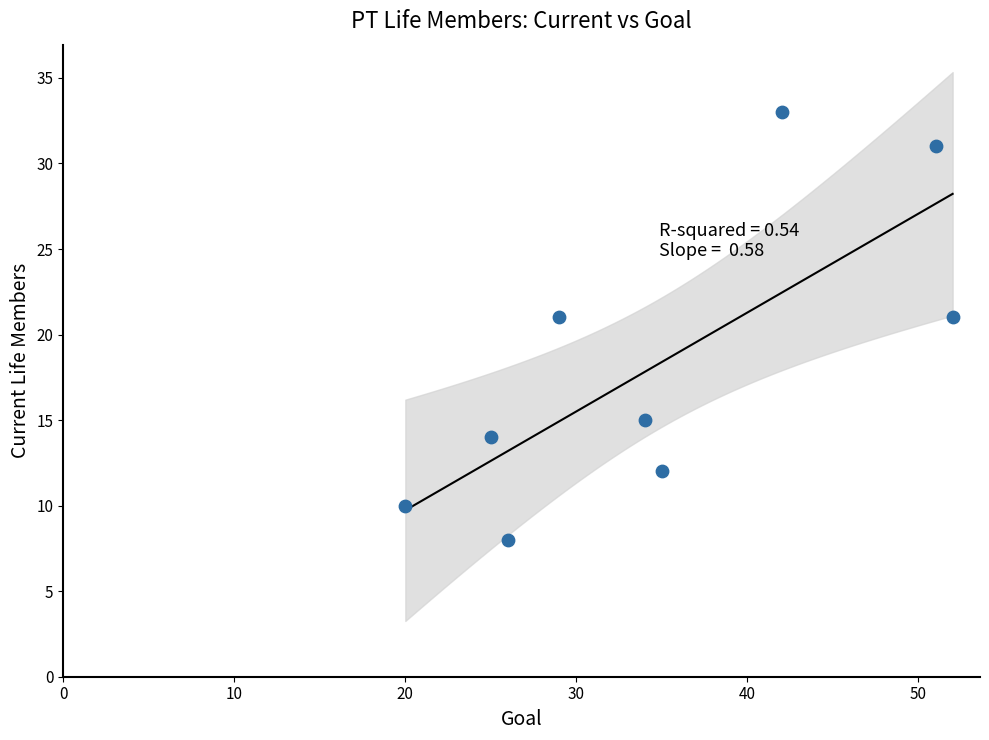

What is the average X value?

35